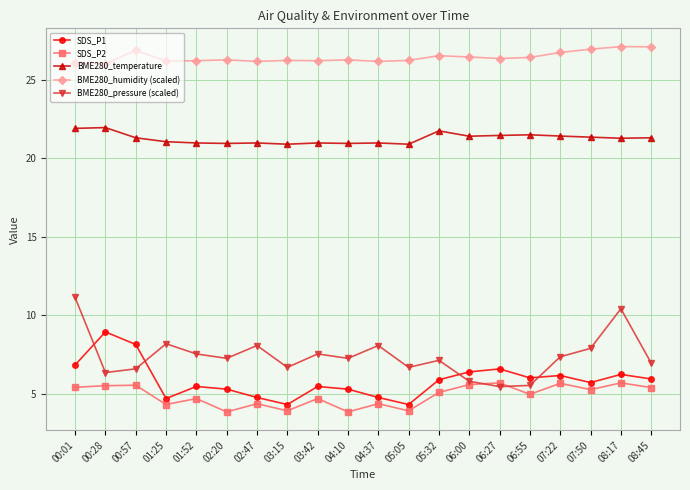

What are all the series names shown in the legend?

SDS_P1, SDS_P2, BME280_temperature, BME280_humidity (scaled), BME280_pressure (scaled)